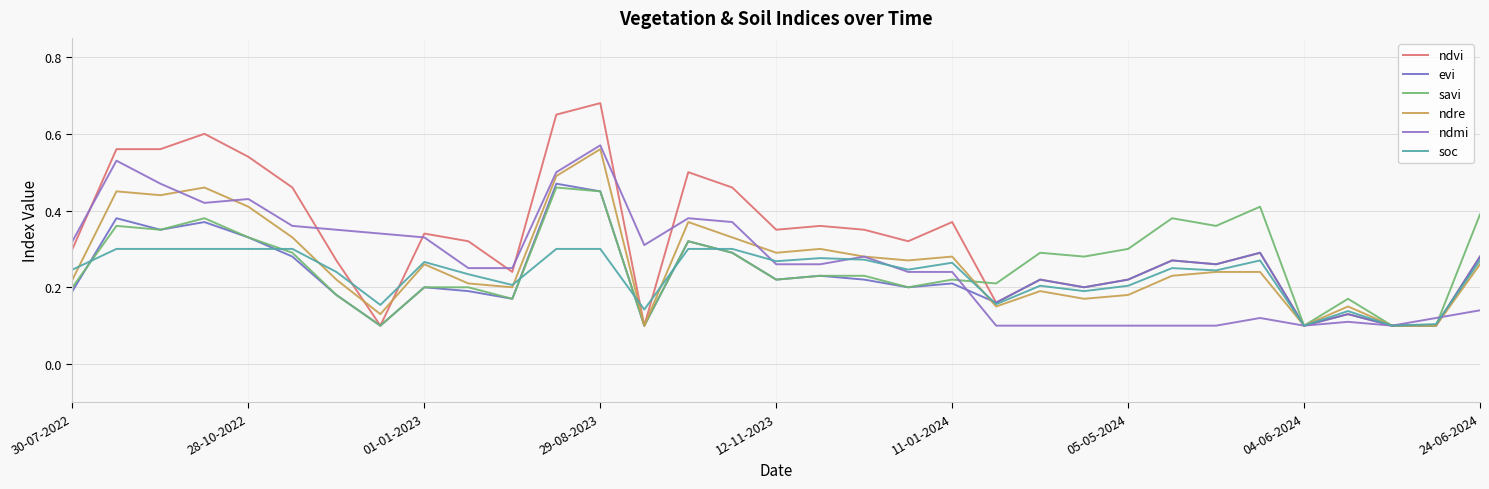

True or false: evi has more than 0 points higher than both neighbors.

True